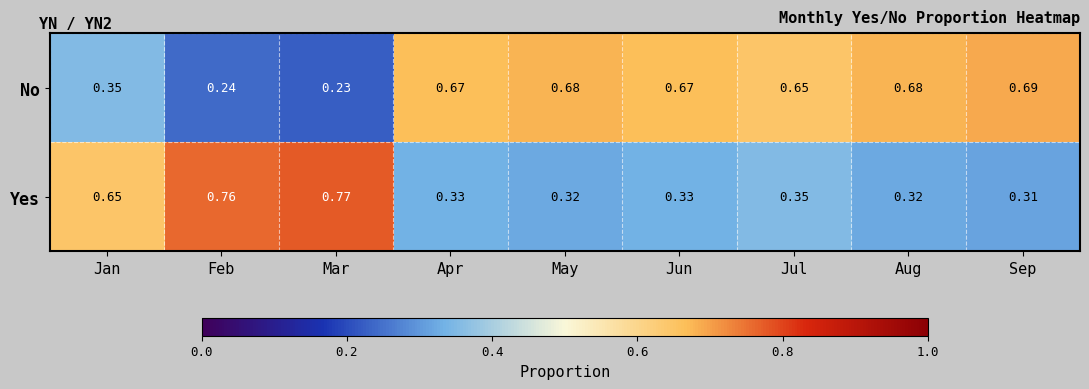

Which series has the largest total across all categories?

No